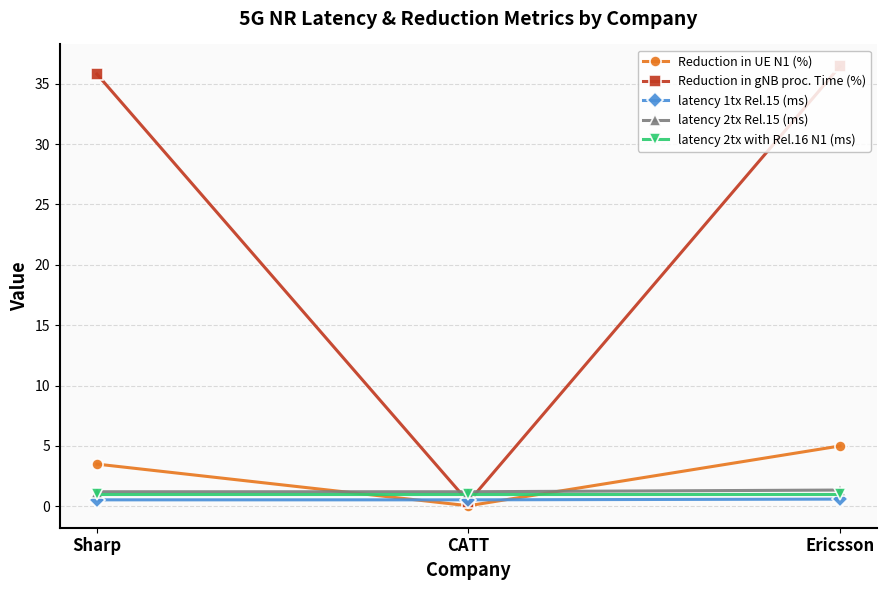

What are all the series names shown in the legend?

Reduction in UE N1 (%), Reduction in gNB proc. Time (%), latency 1tx Rel.15 (ms), latency 2tx Rel.15 (ms), latency 2tx with Rel.16 N1 (ms)